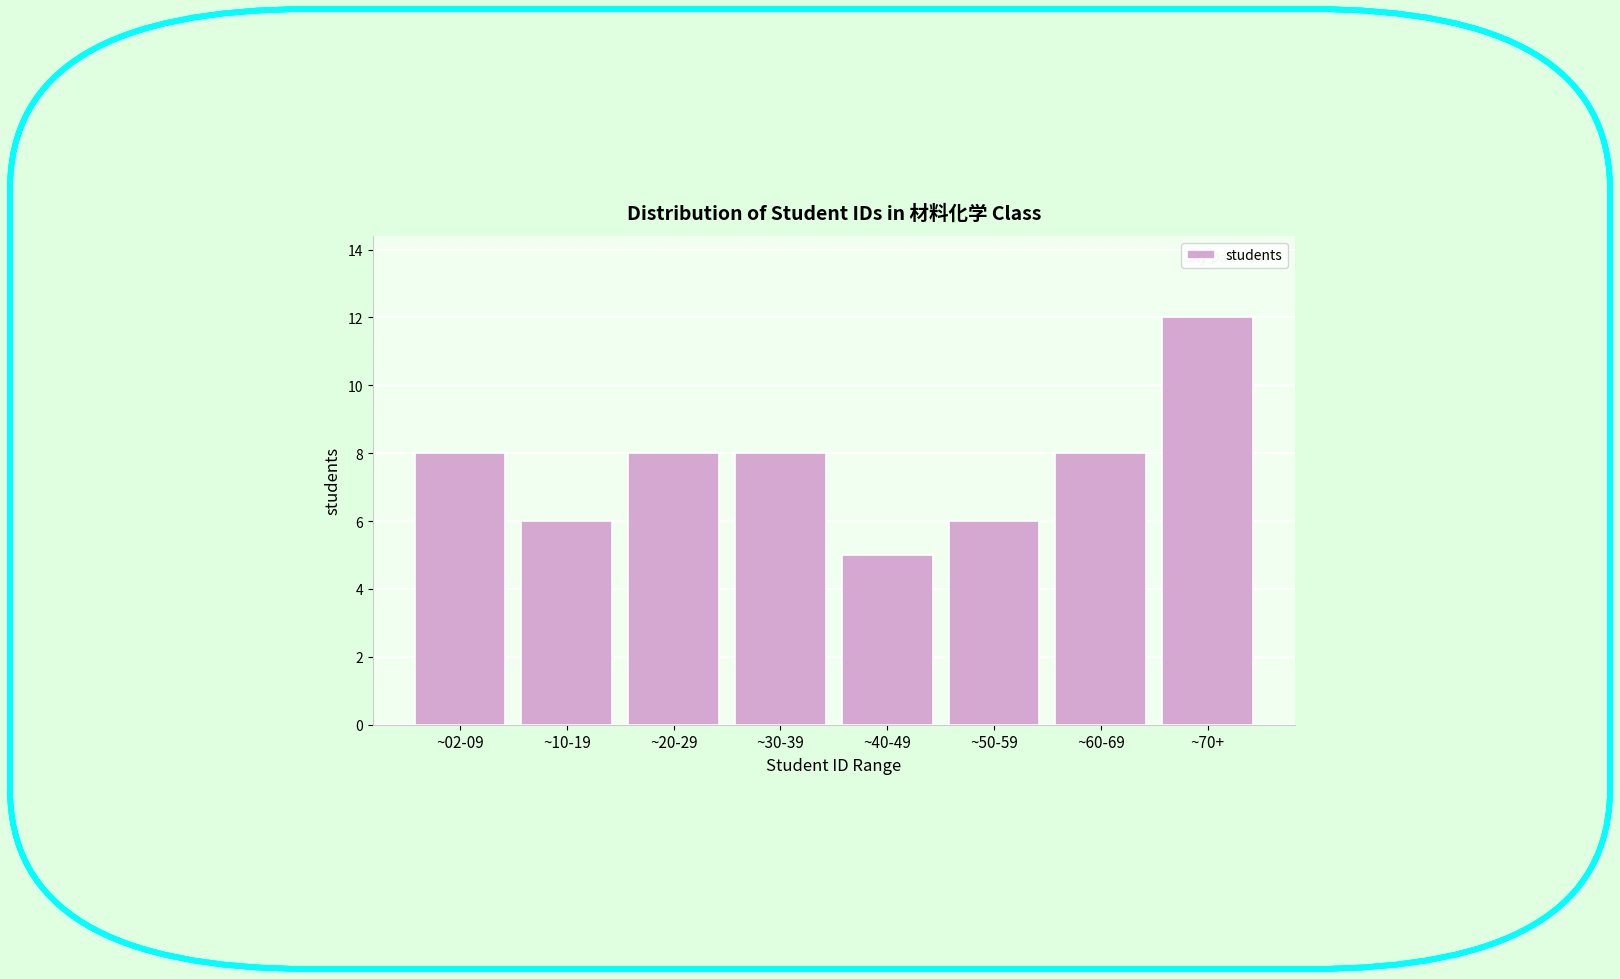

Reading right to left, extract all data points from this chart.

12	8	6	5	8	8	6	8